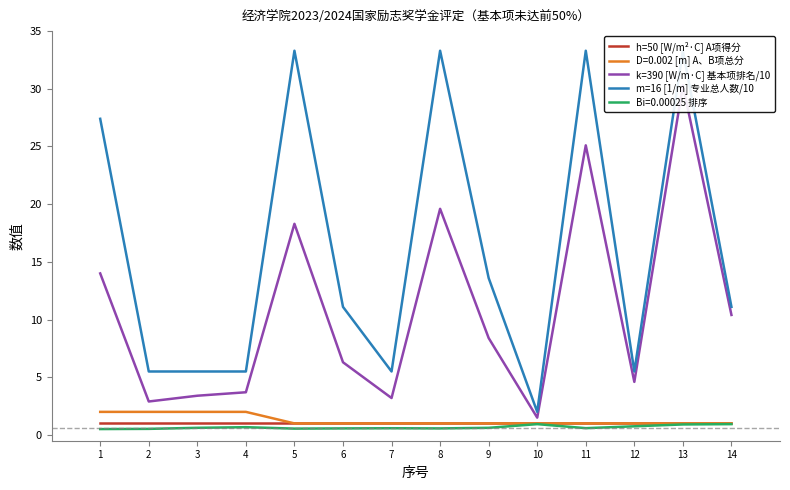

Which has a higher value, 5 or 7?

5